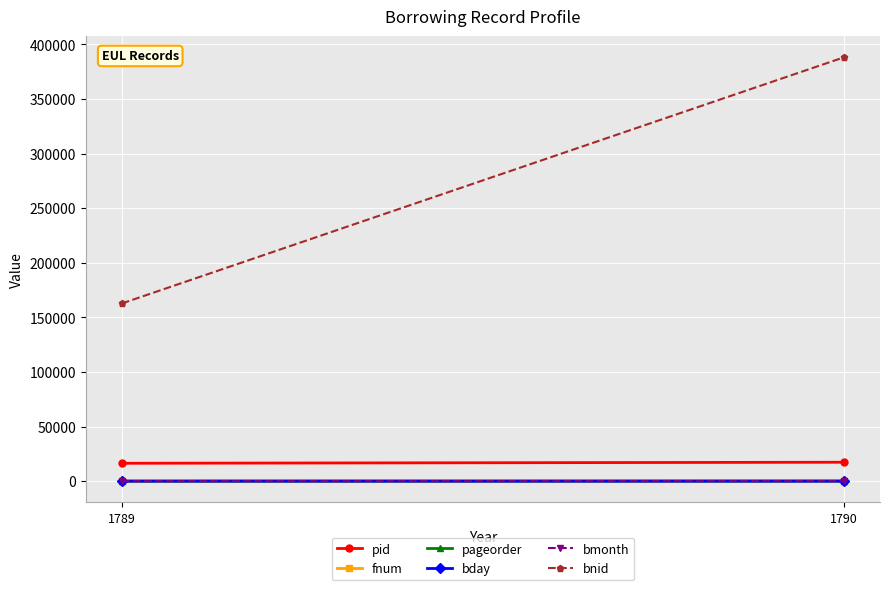

What value does the fnum series have at 1789?

12